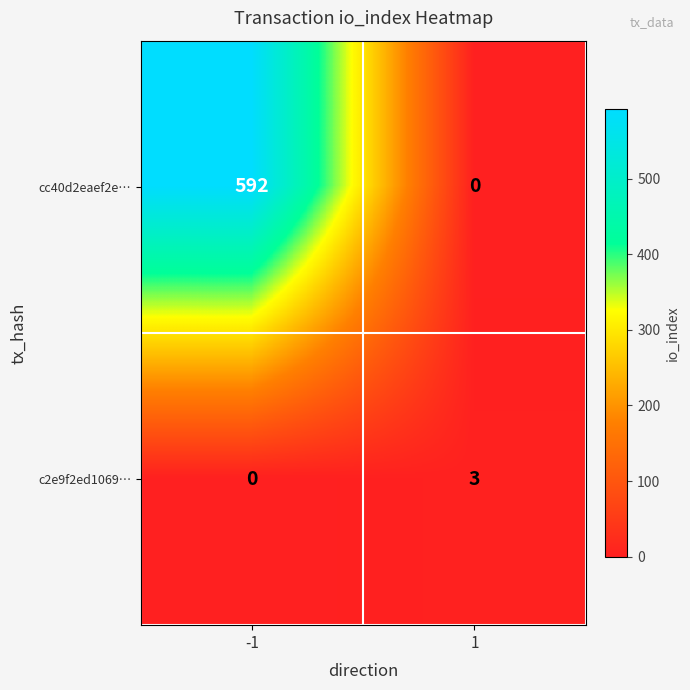

At how many categories does at least one series exceed 415?

1